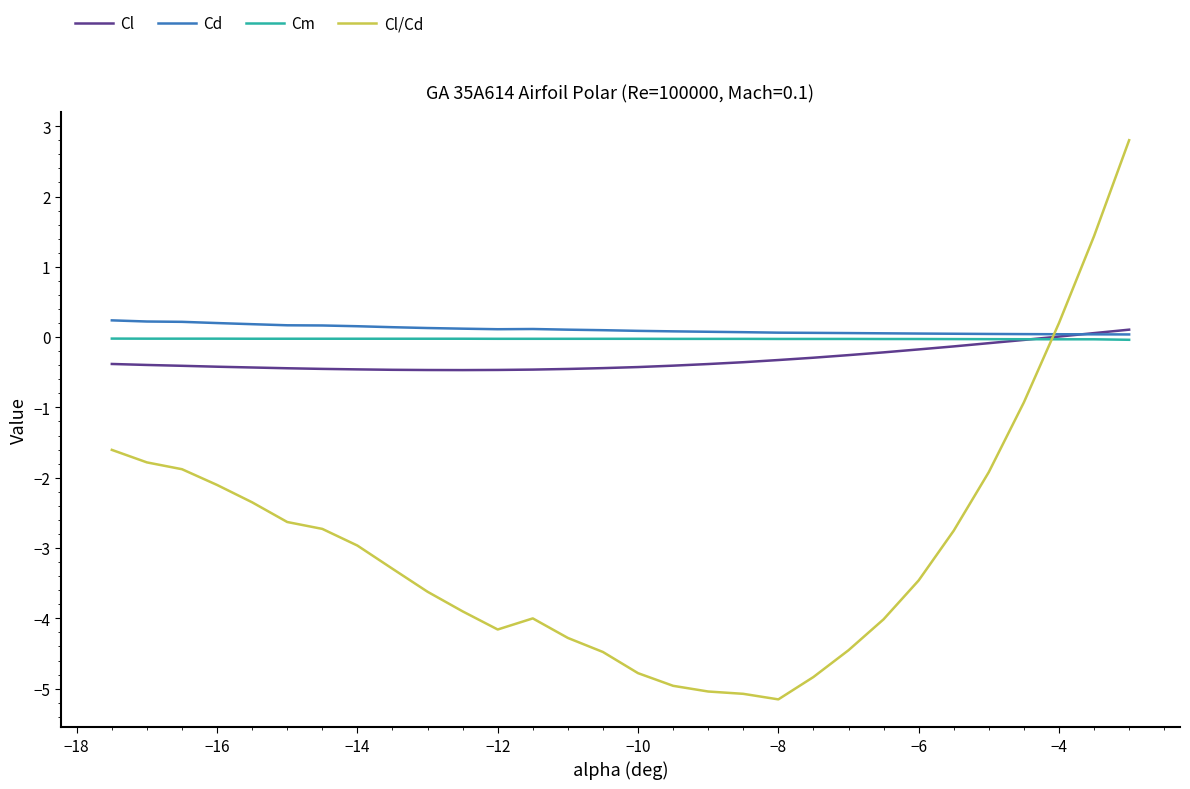

What is the lowest value of the Cl/Cd series?

-5.2